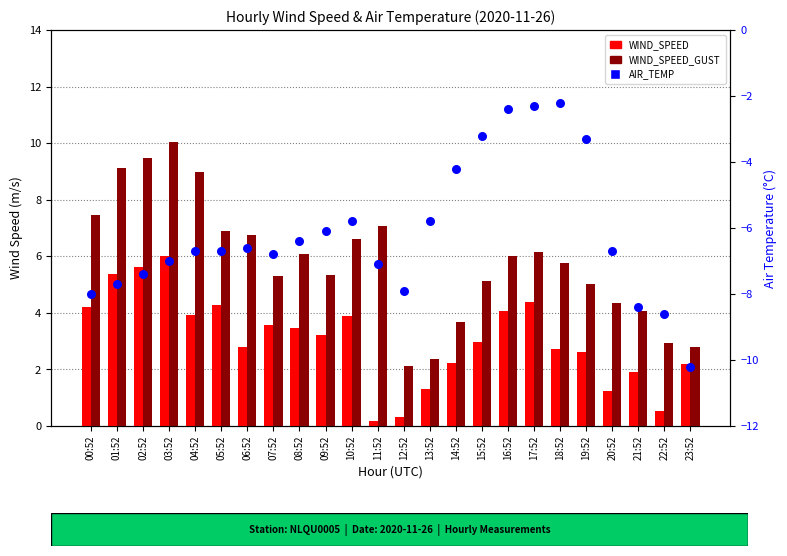

Which series contains the lowest Y value?

AIR_TEMP